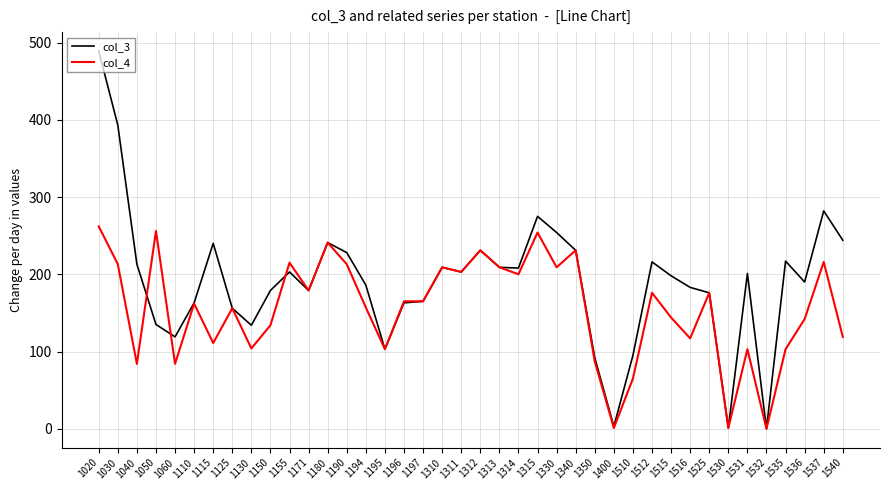

Which series changed the most between 1050 and 1150?

col_4